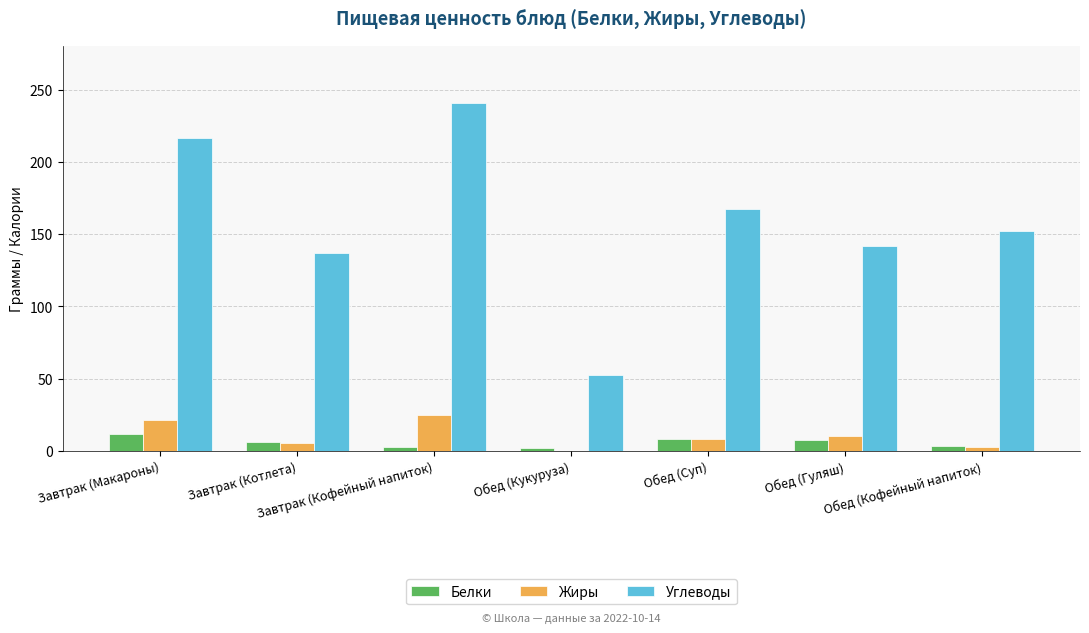

Between Завтрак (Макароны) and Завтрак (Котлета), which series saw the biggest shift?

Углеводы